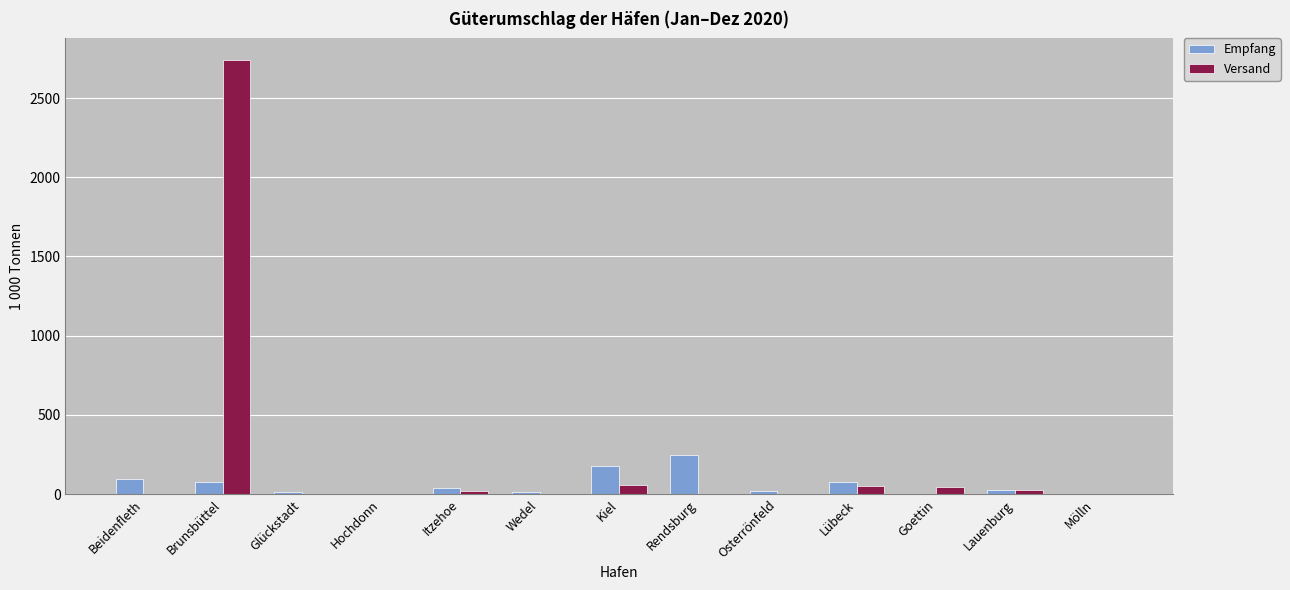

What is the spread (max minus min) of values at Lübeck?

23.0